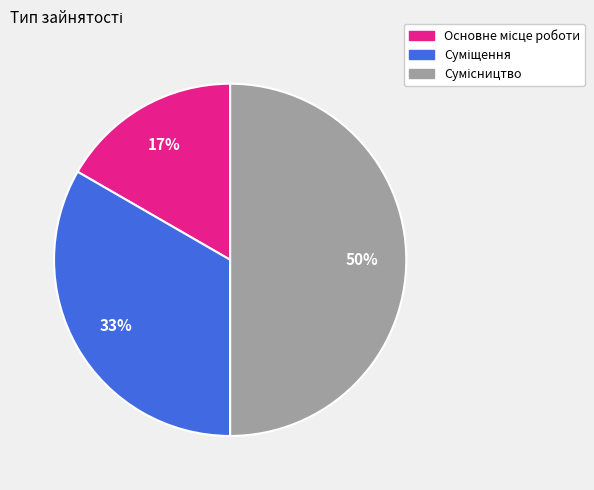

To the nearest percent, what is the difference between the largest and smallest slice percentages?

33%